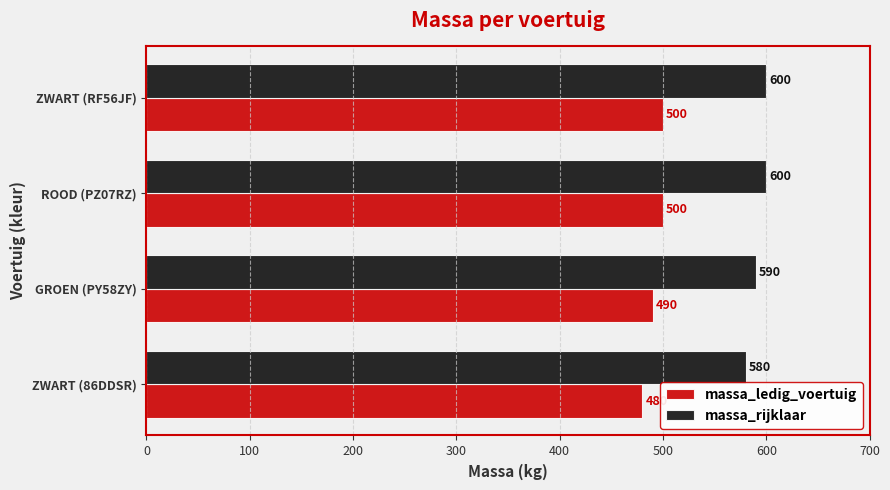

Which series has the largest total across all categories?

massa_rijklaar